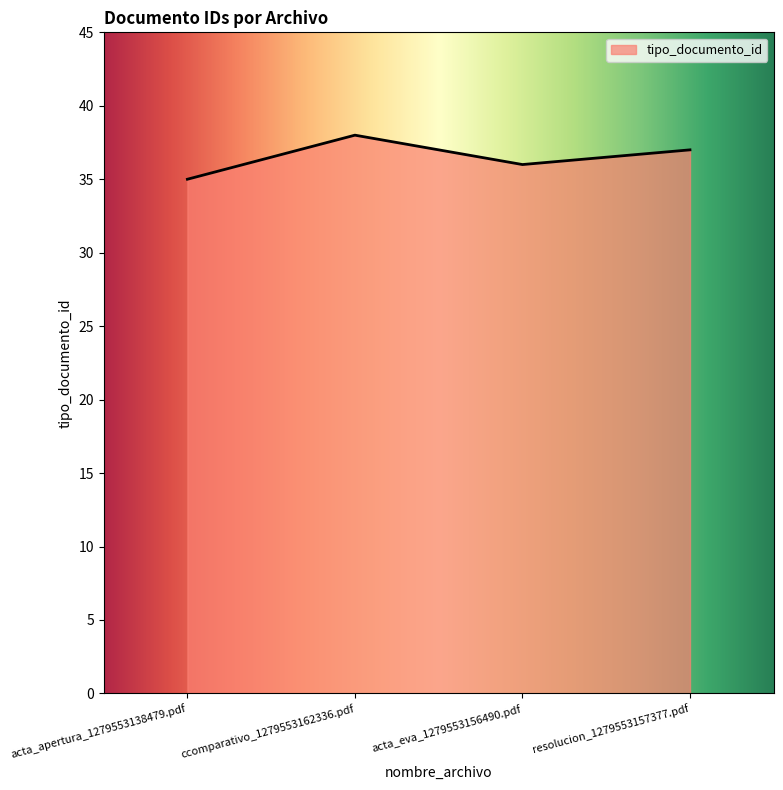

Reading left to right, extract all data points from this chart.

35	38	36	37